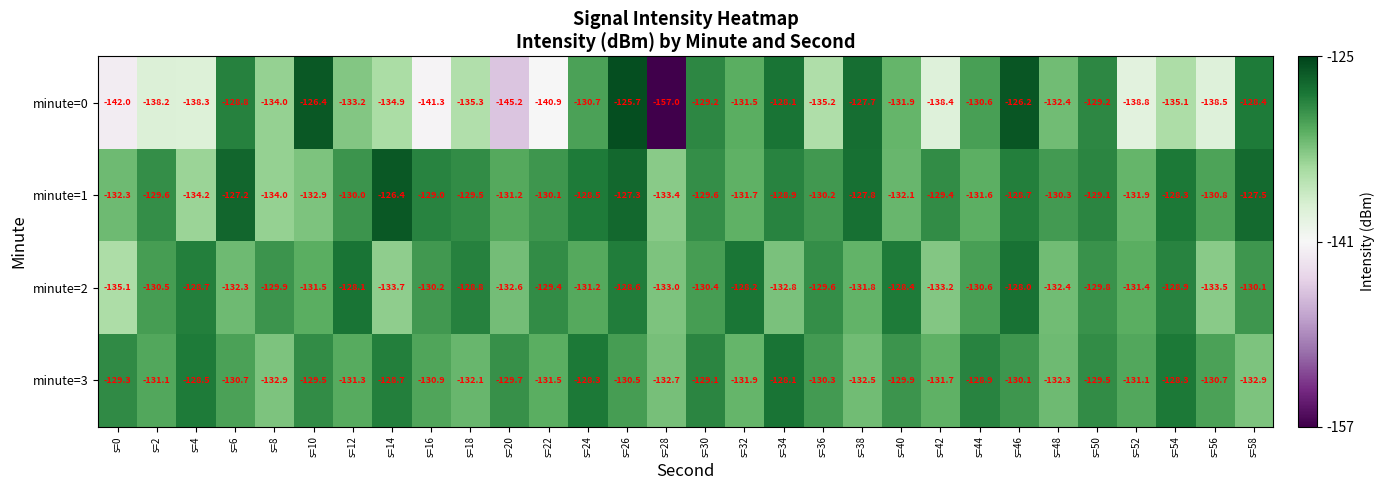

Which series changed the most between s=20 and s=26?

minute=0